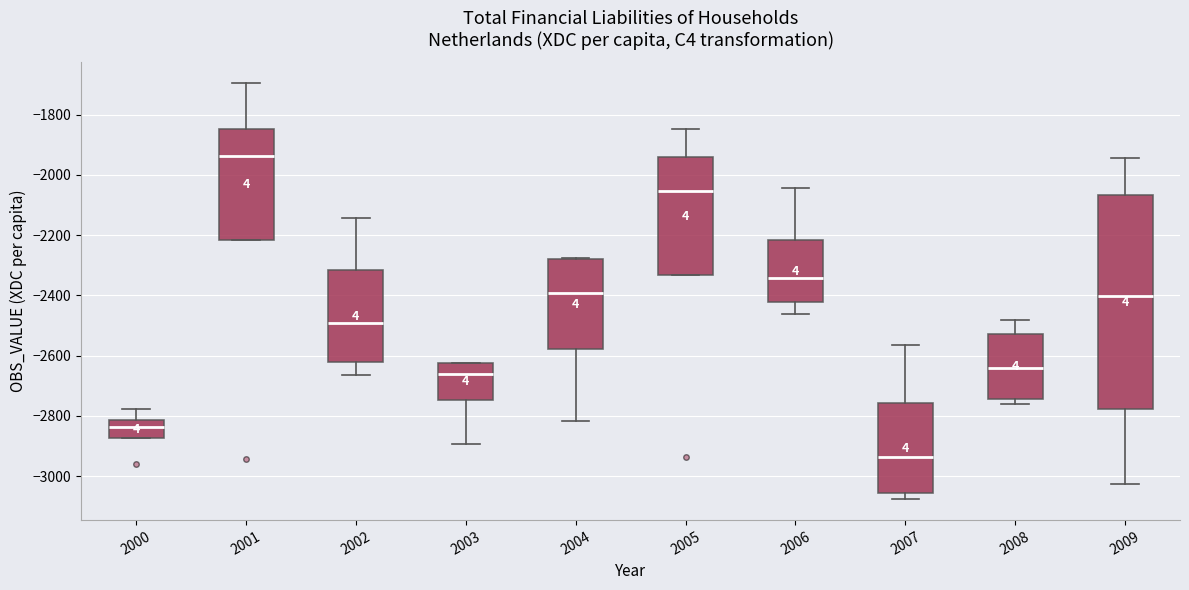

Which box's median line is the lowest?

2007